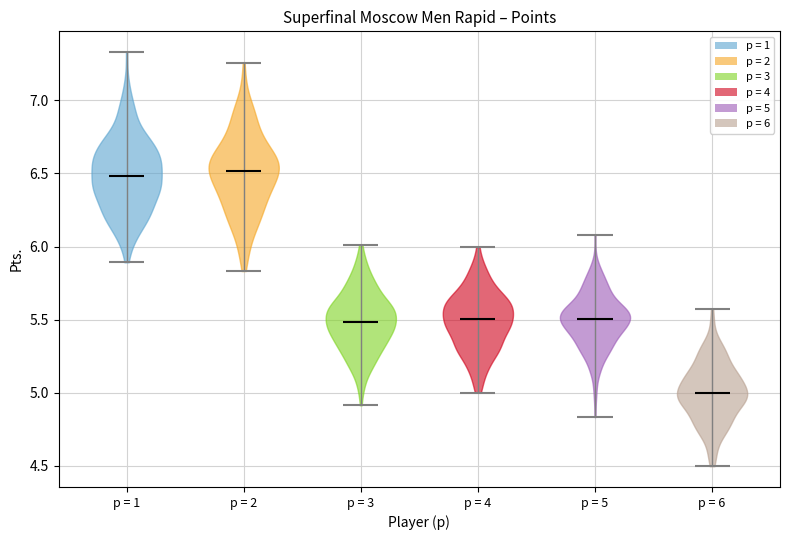

Reading left to right, read every violin against the y-axis: where its median line is, and the lowest and highest points it reaches. The values are not printed on the chart, so give them approximately, as read against the axis.

p = 1: median line 6.50, lowest point 5.90, highest point 7.35
p = 2: median line 6.50, lowest point 5.85, highest point 7.25
p = 3: median line 5.50, lowest point 4.90, highest point 6.00
p = 4: median line 5.50, lowest point 5.00, highest point 6.00
p = 5: median line 5.50, lowest point 4.85, highest point 6.10
p = 6: median line 5.00, lowest point 4.50, highest point 5.60